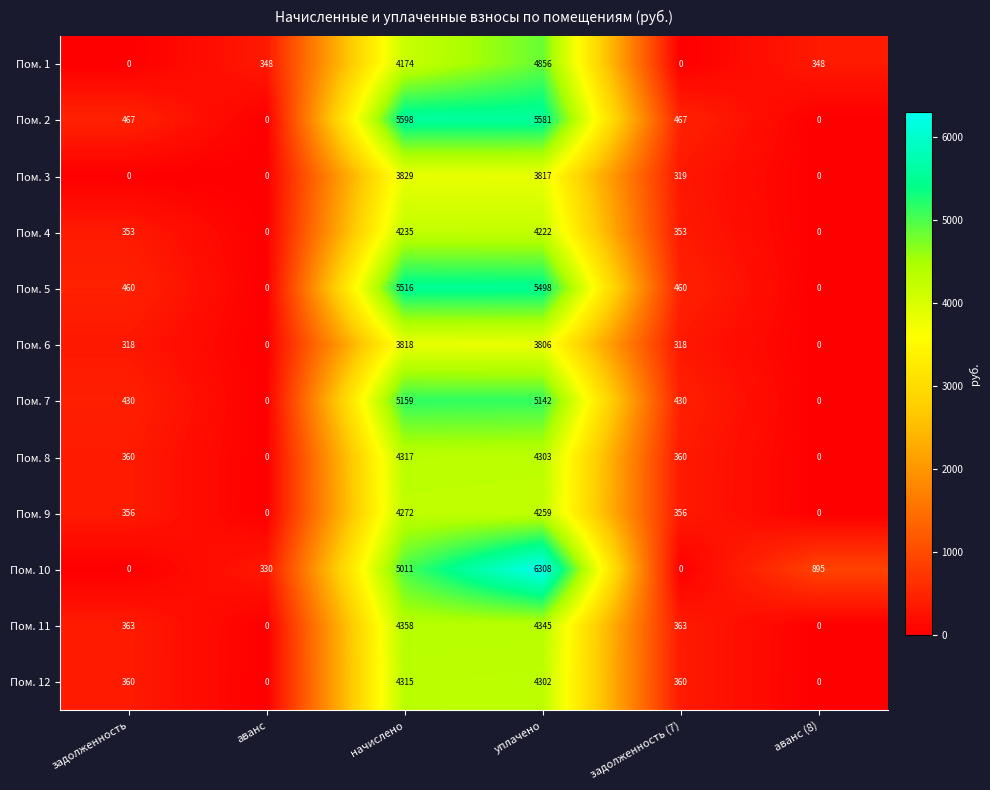

How many values in Пом. 8 are above zero?

4